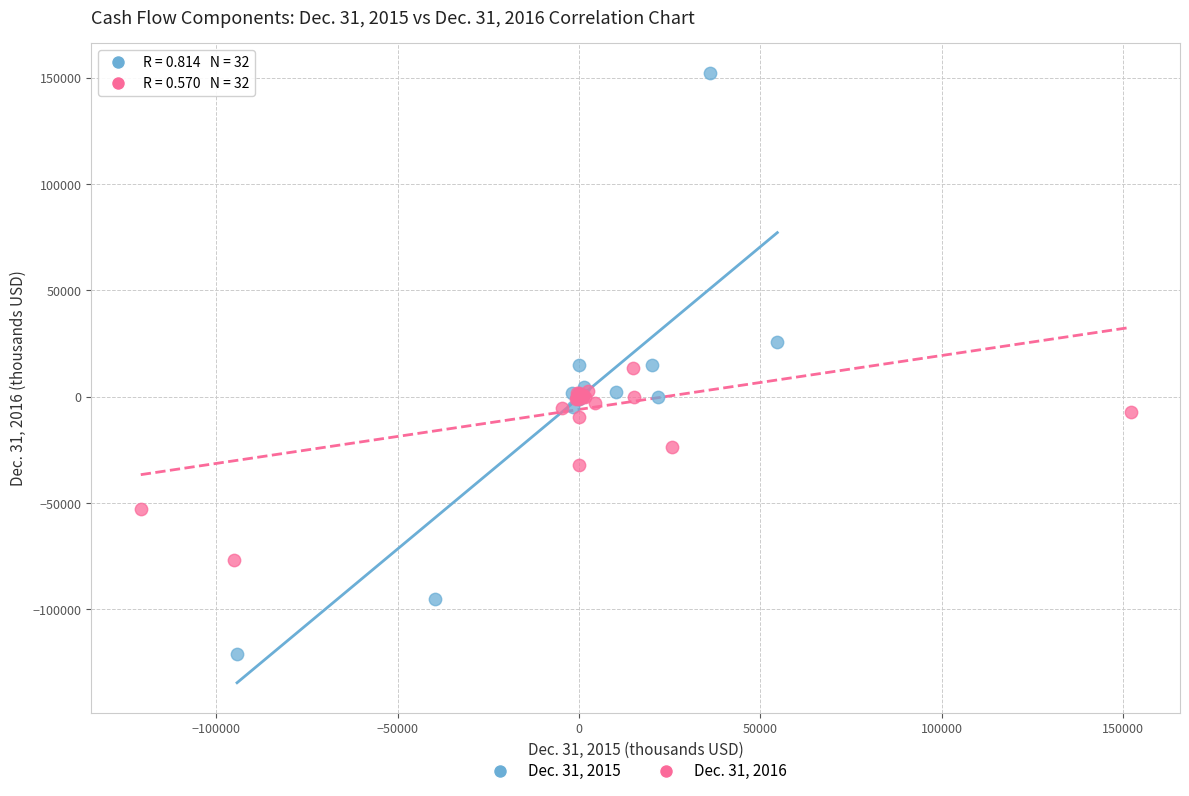

Which series has the largest Y range (max minus min)?

Dec. 31, 2015